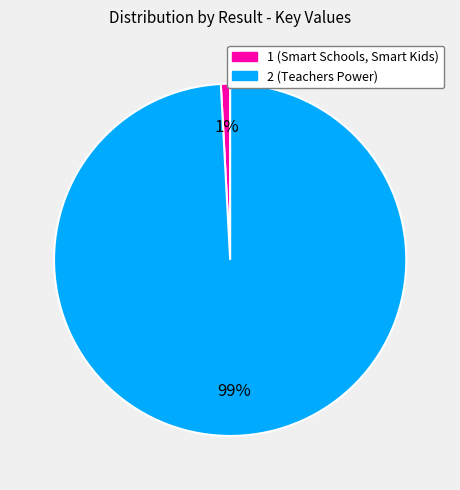

To the nearest percent, what portion does 1 represent?

1%